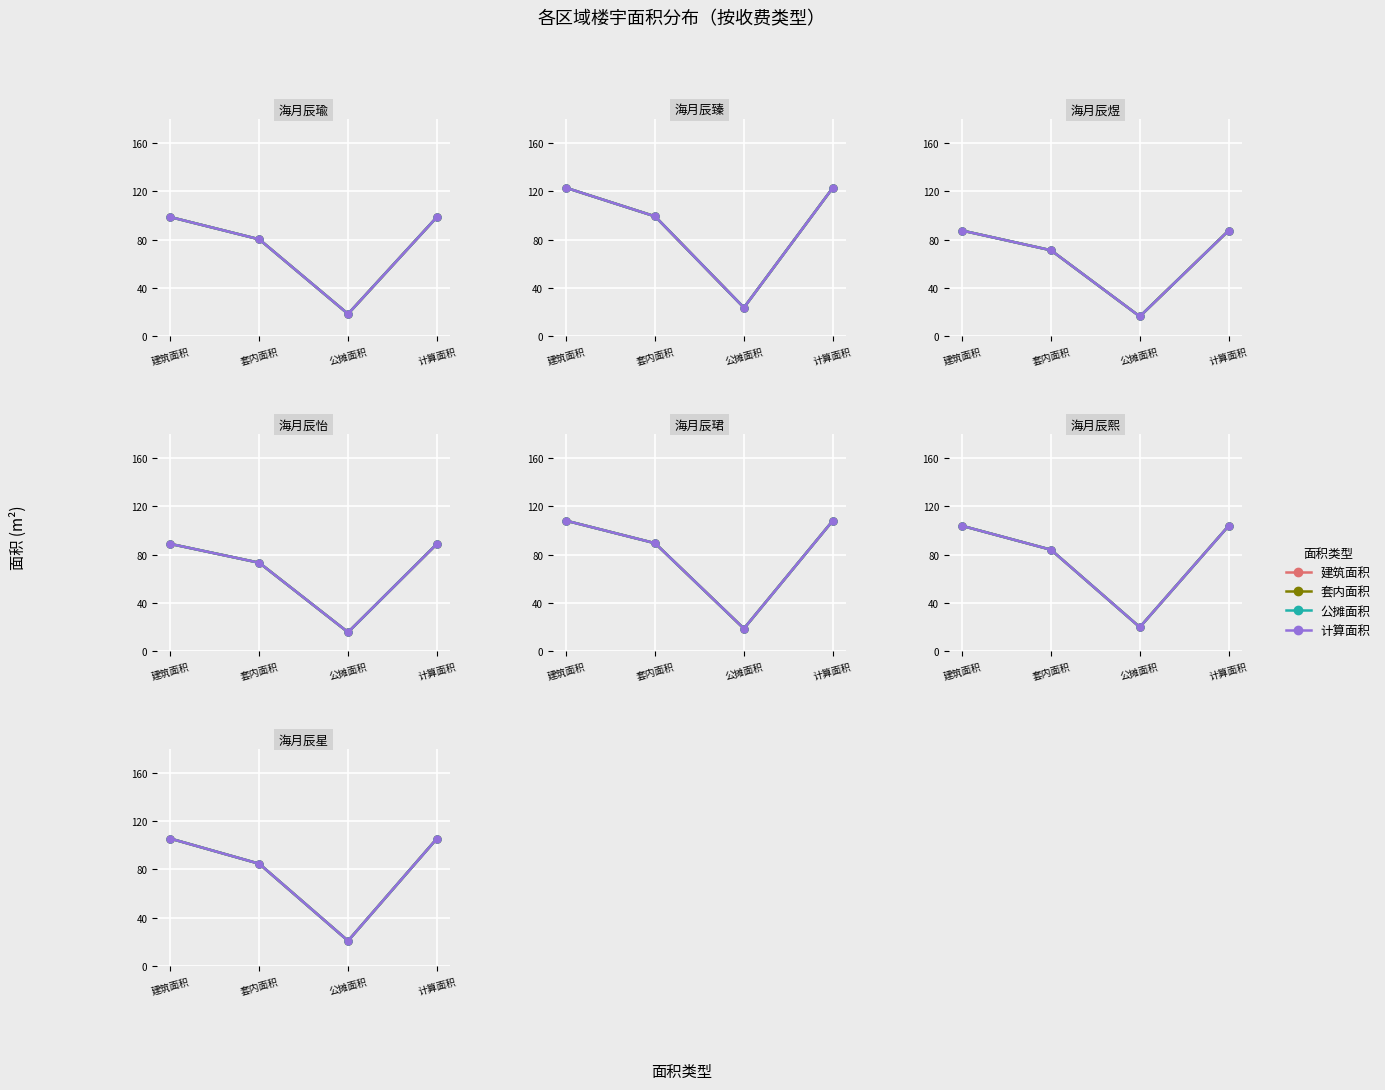

How many data points in 套内面积 are above 105?

2